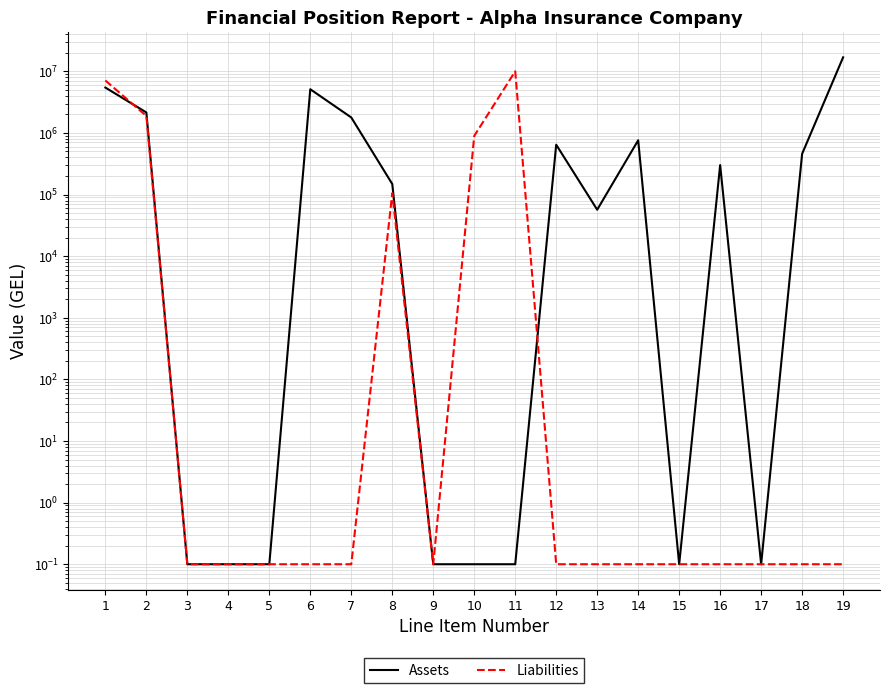

Which series has the largest total across all categories?

Assets